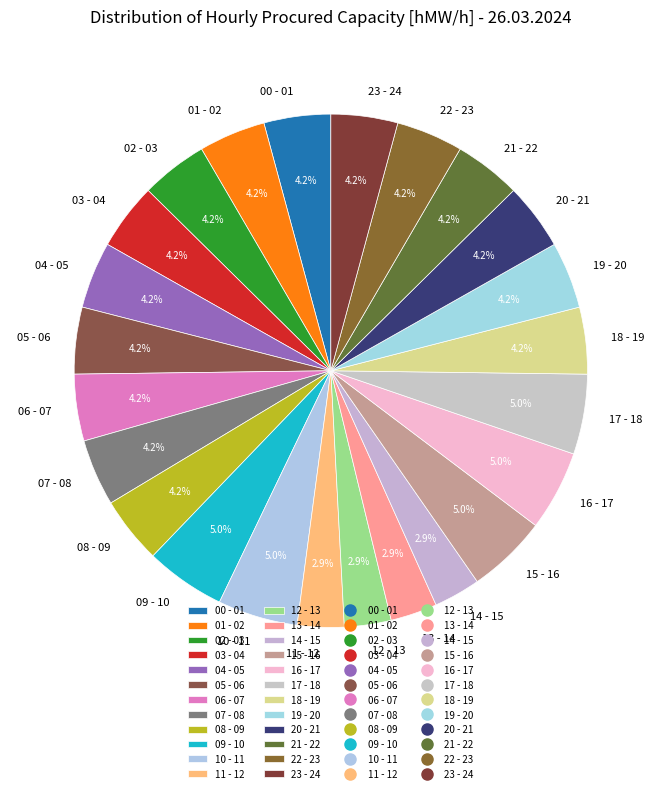

To the nearest percent, what percentage of the pie is 15 - 16?

5%